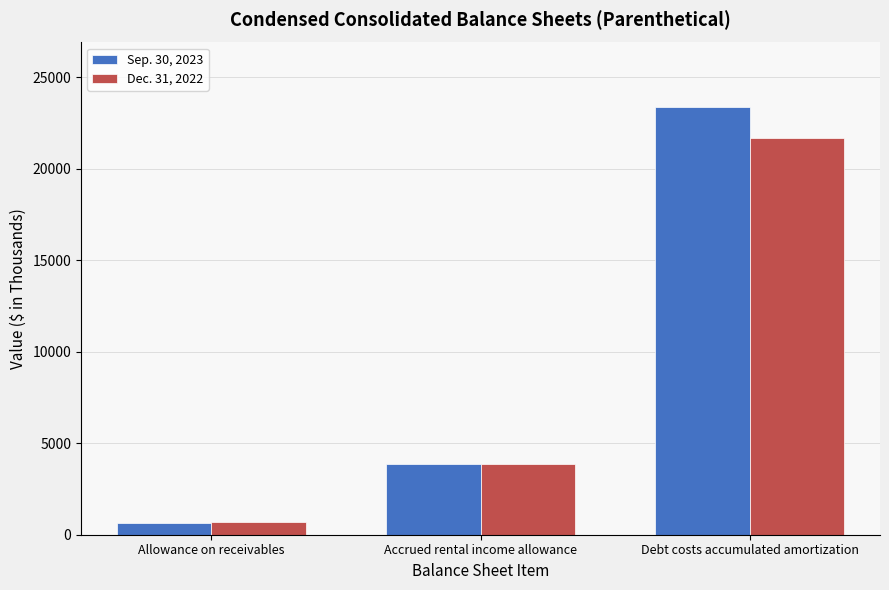

Is the value of Sep. 30, 2023 at Debt costs accumulated amortization greater than the value of Dec. 31, 2022 at Debt costs accumulated amortization?

Yes